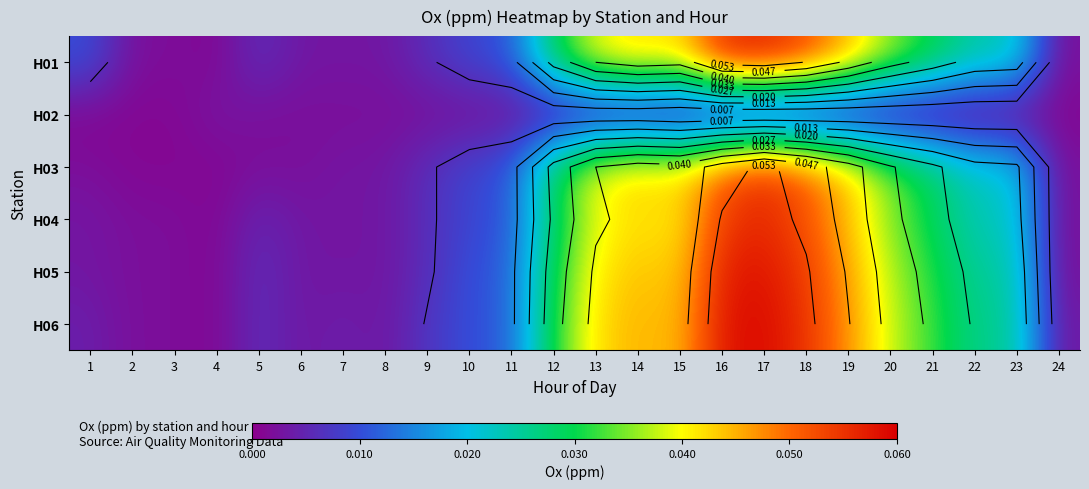

Which category has the lowest value in the H06 series?

4